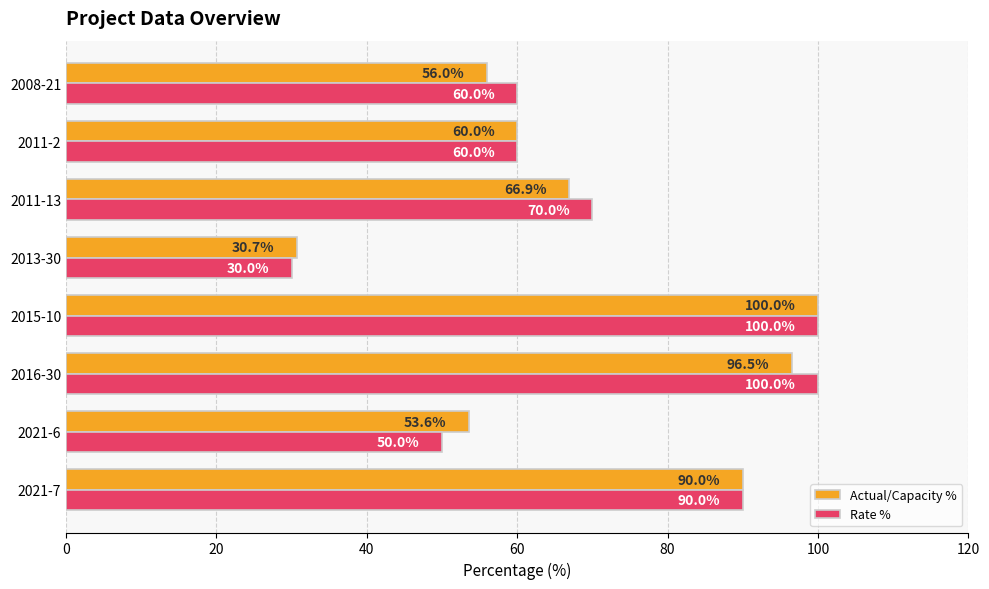

What is the maximum value shown in the chart?

100.0